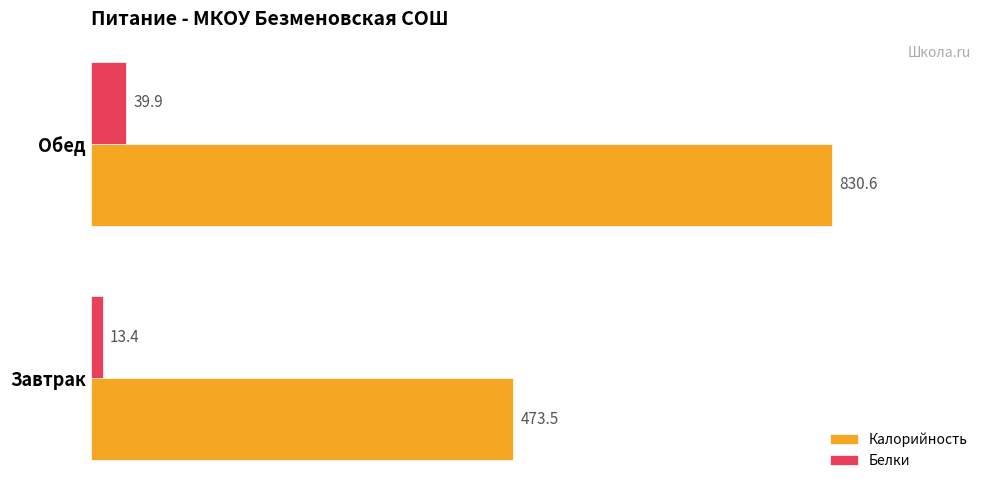

What is the sum of the Калорийность values at Обед and Завтрак?

1304.1